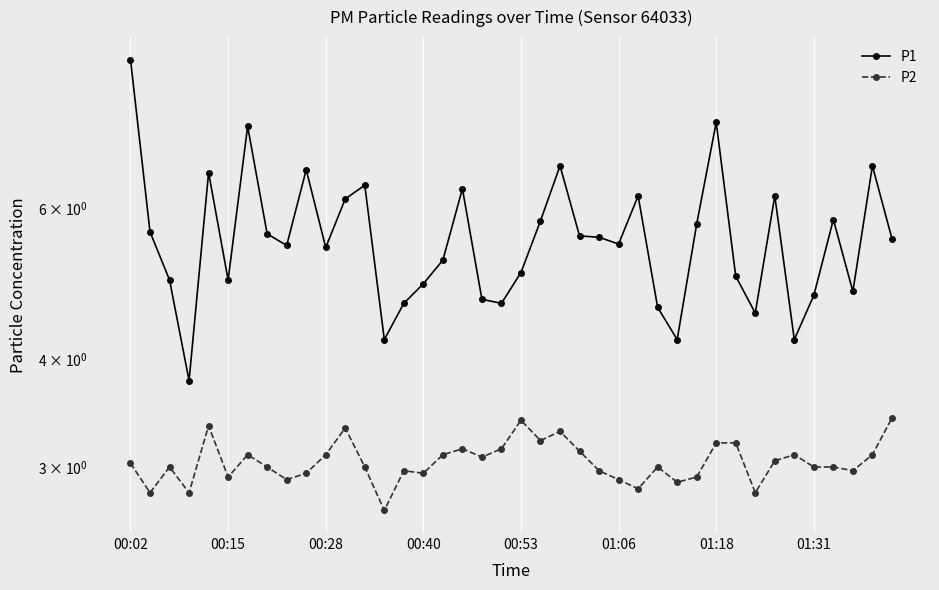

Is it true that P2 equals 3.0 at 01:31?

True